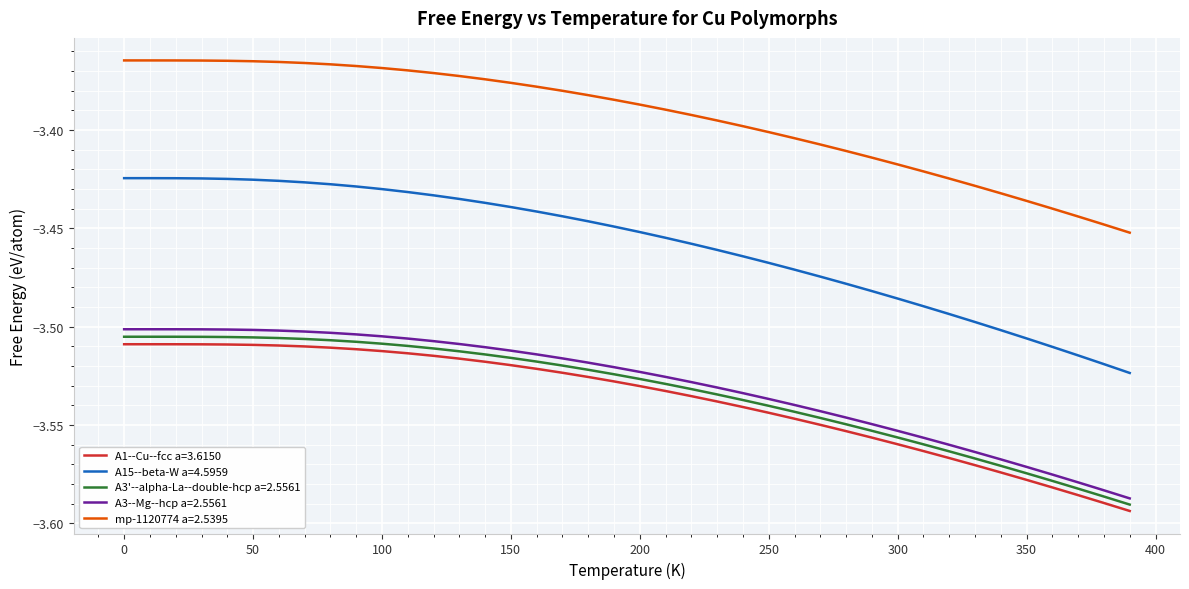

Count the number of data series in this chart.

5